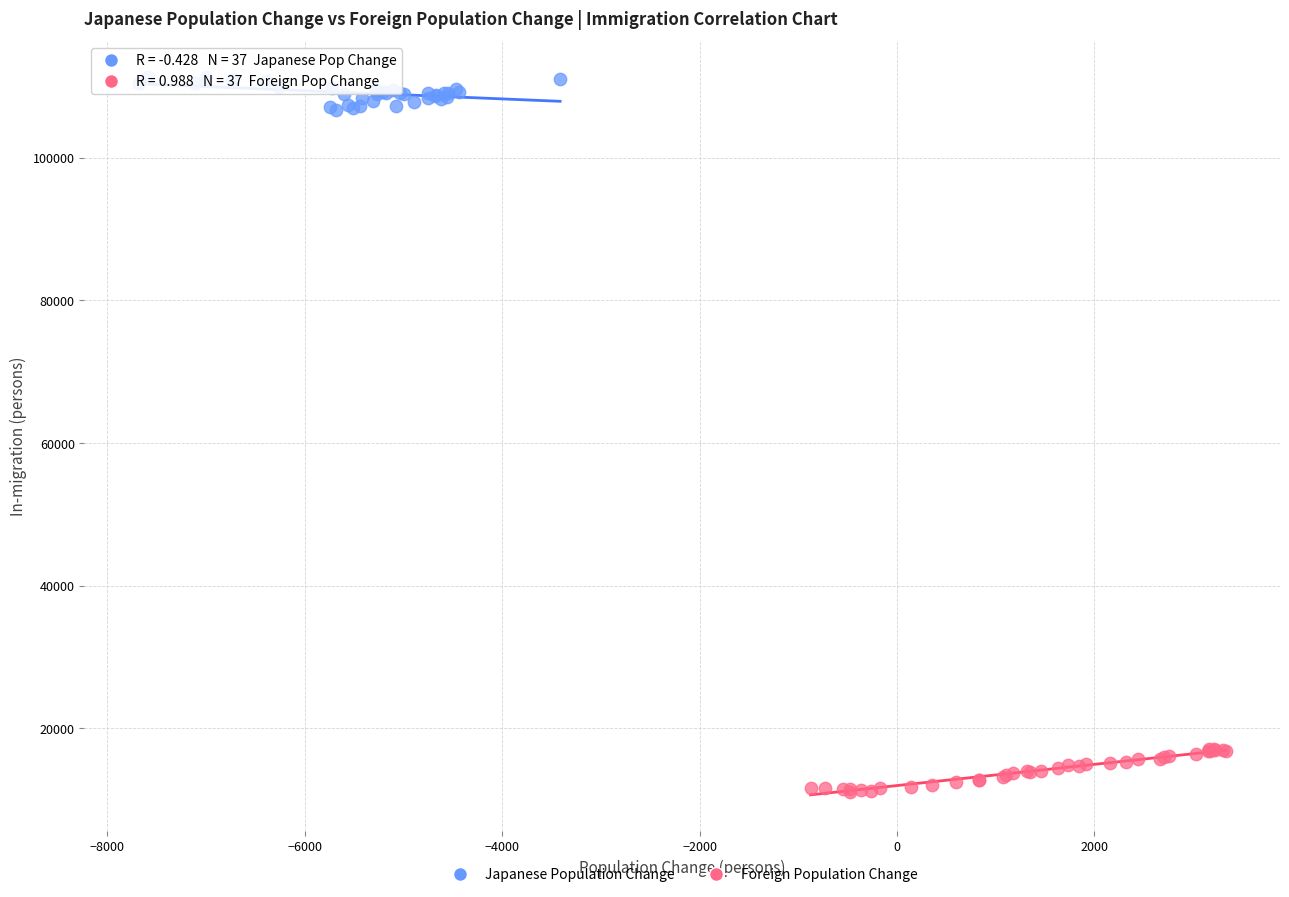

Which series contains the lowest Y value?

Foreign Population Change